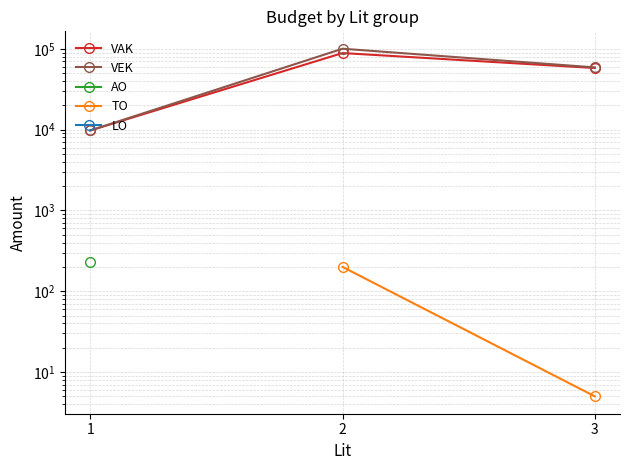

Which series has the largest total across all categories?

VEK